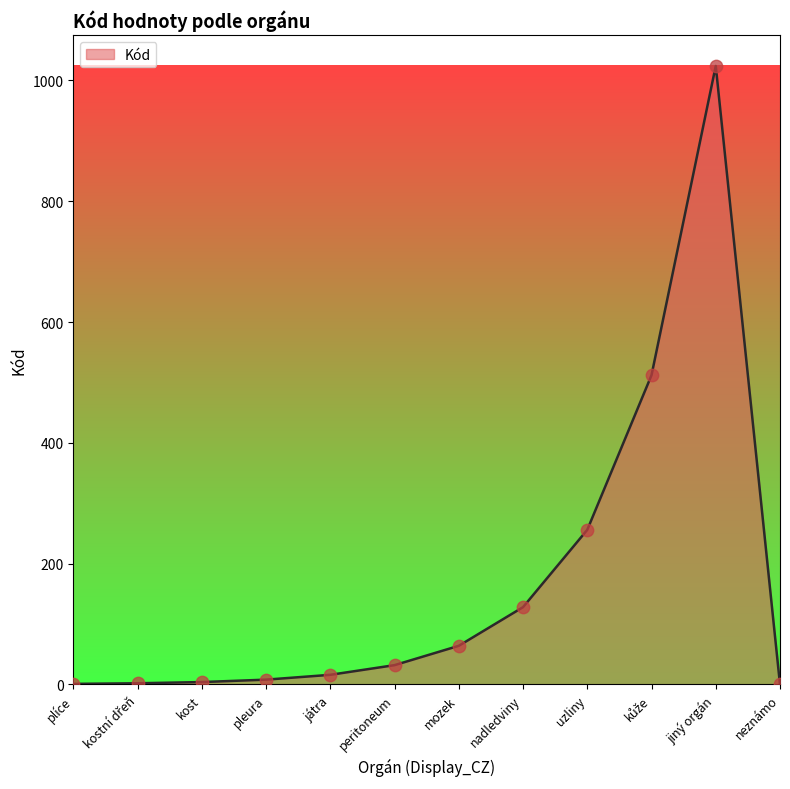

What is the change in value from kost to jiný orgán?

+1020